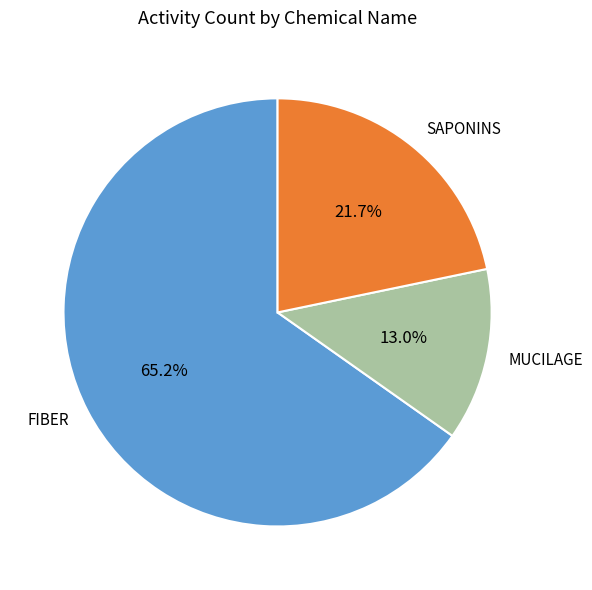

Does MUCILAGE account for over 50% of the chart?

No